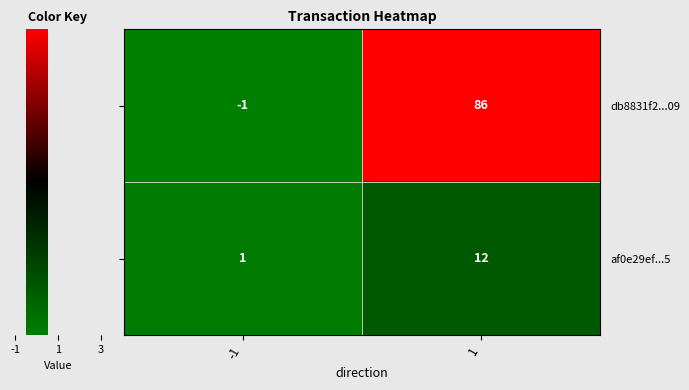

What is the difference between the highest and lowest values at 1?

74